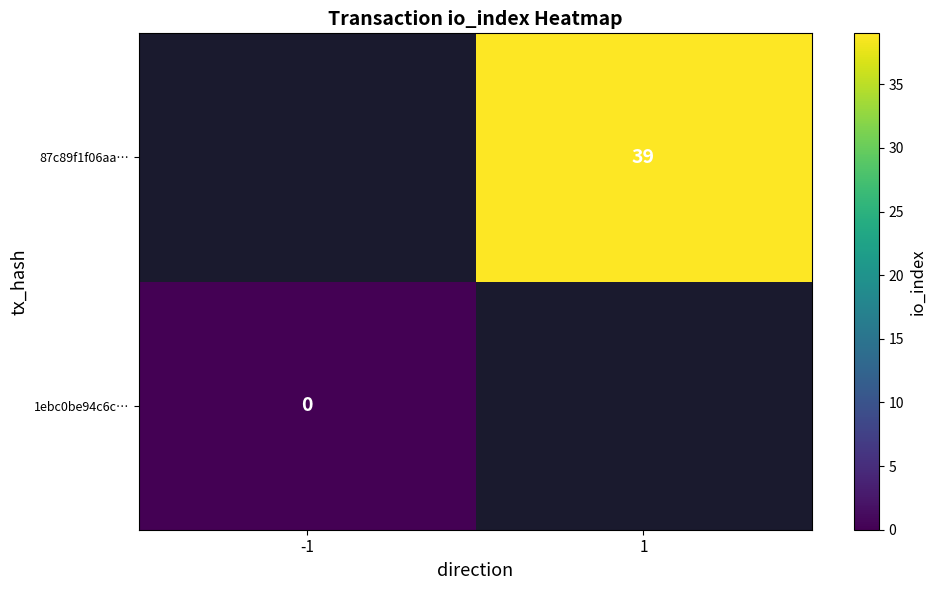

The 87c89f1f06aa… series shows 39 at 1. True or false?

True